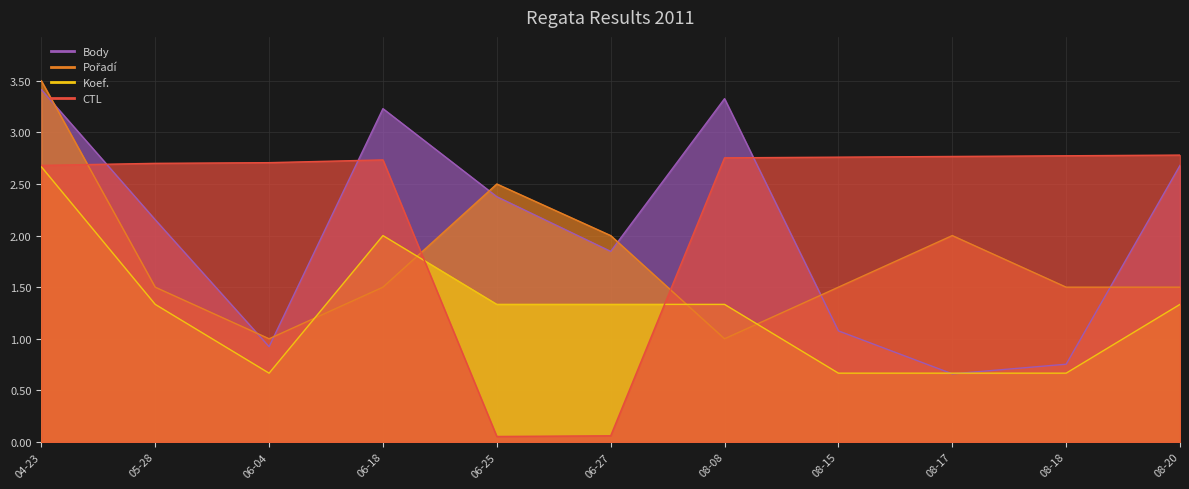

How many data points in CTL_norm are above 2?

9